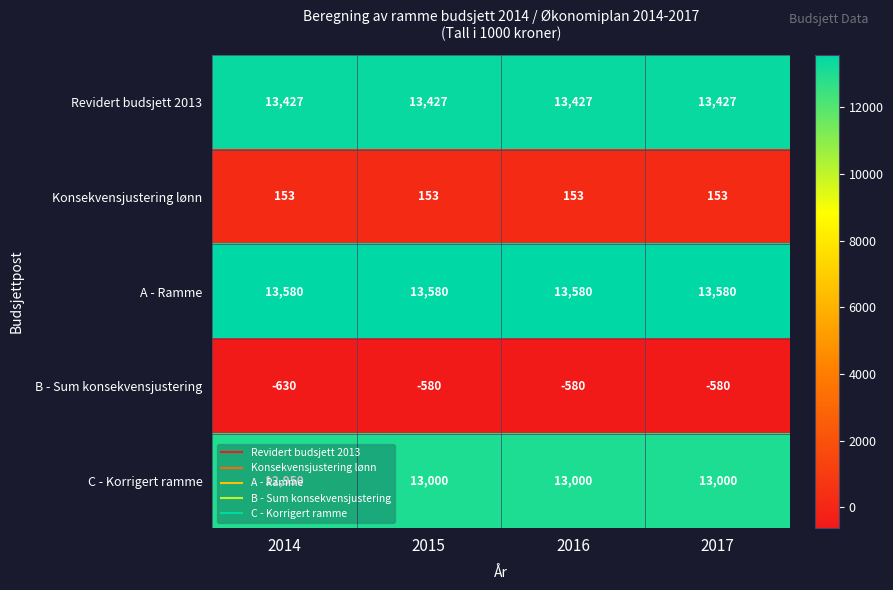

What is the spread (max minus min) of values at 2016?

14160